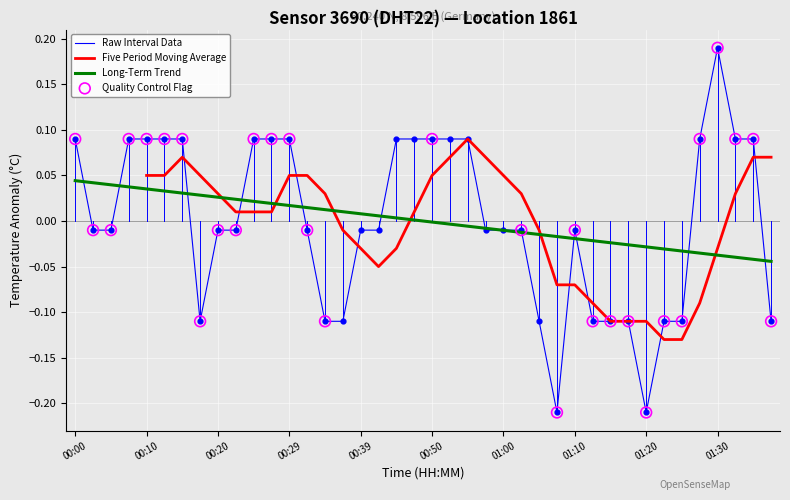

Which has a higher value, 00:17 or 00:20?

00:20